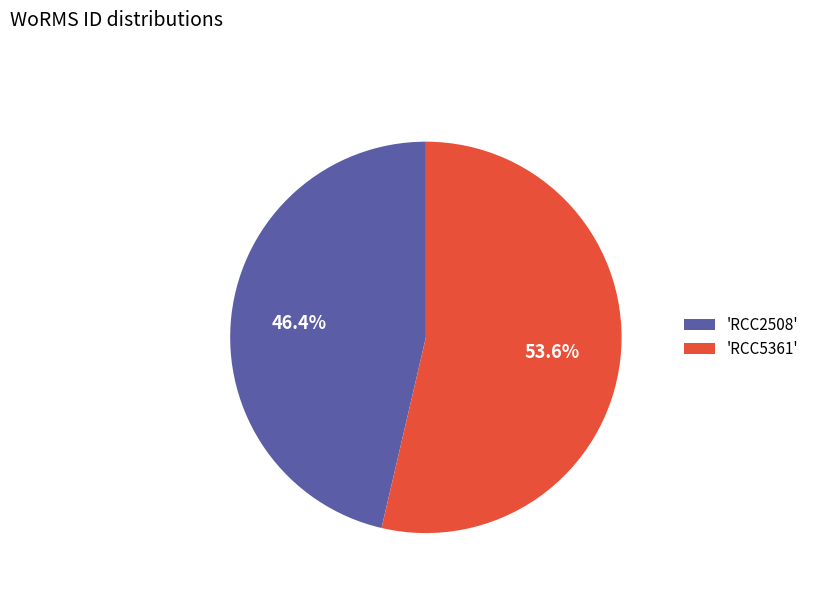

What percentage is NOT represented by 'RCC5361'?

46.4%